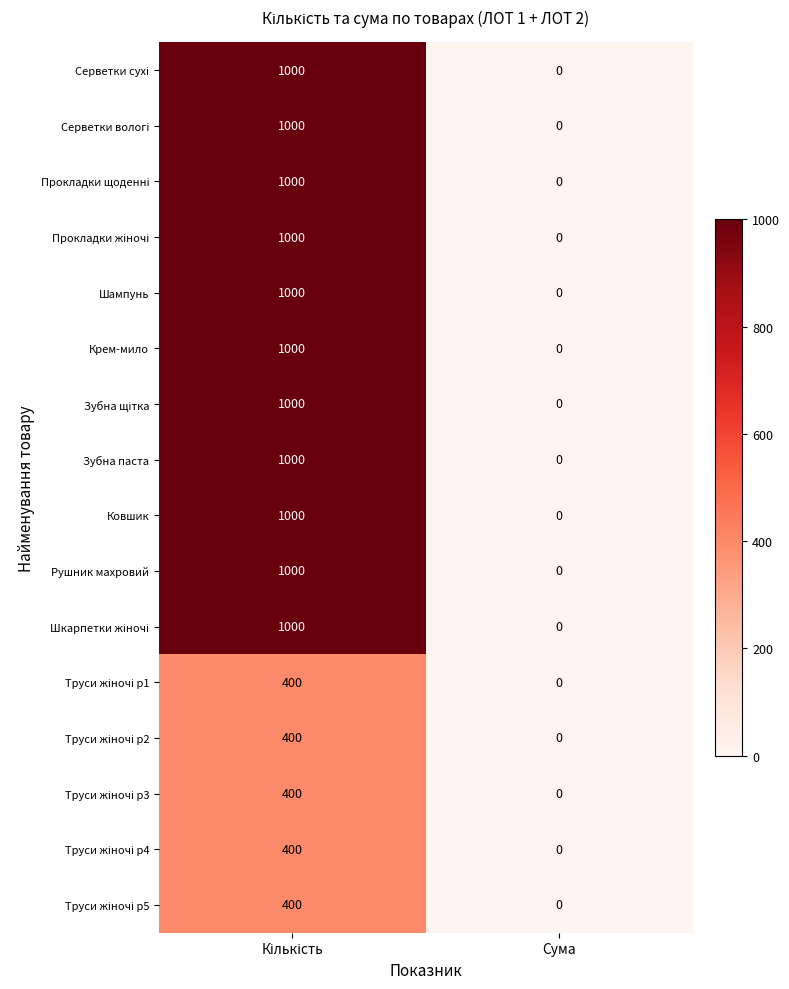

True or false: Шампунь has a value of 0 at Сума.

True